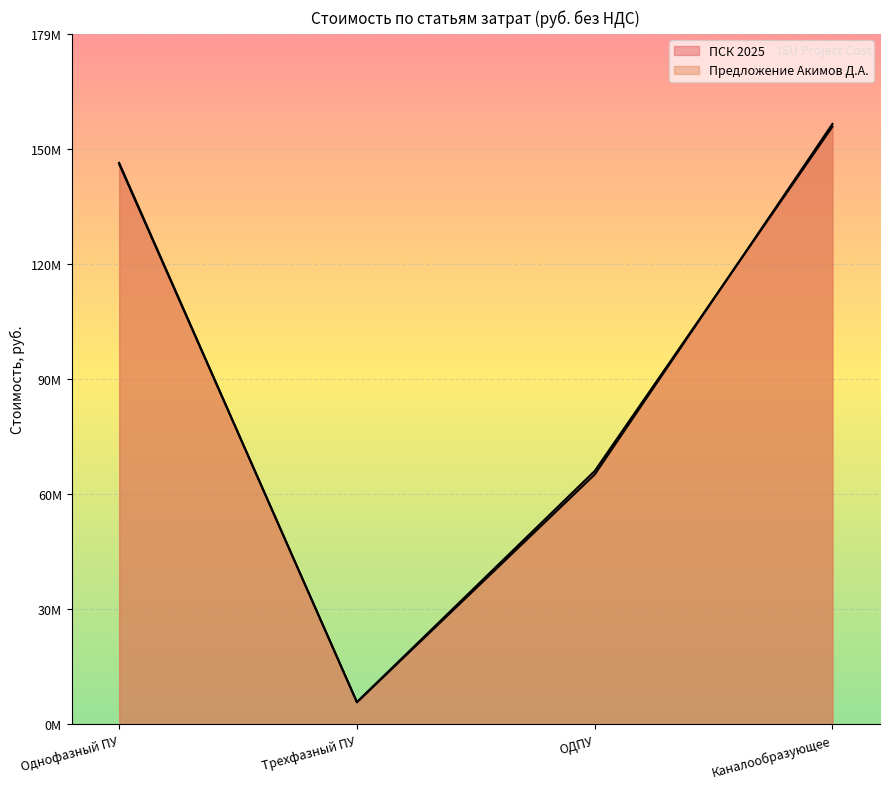

What is the minimum value shown in the chart?

5726105.2